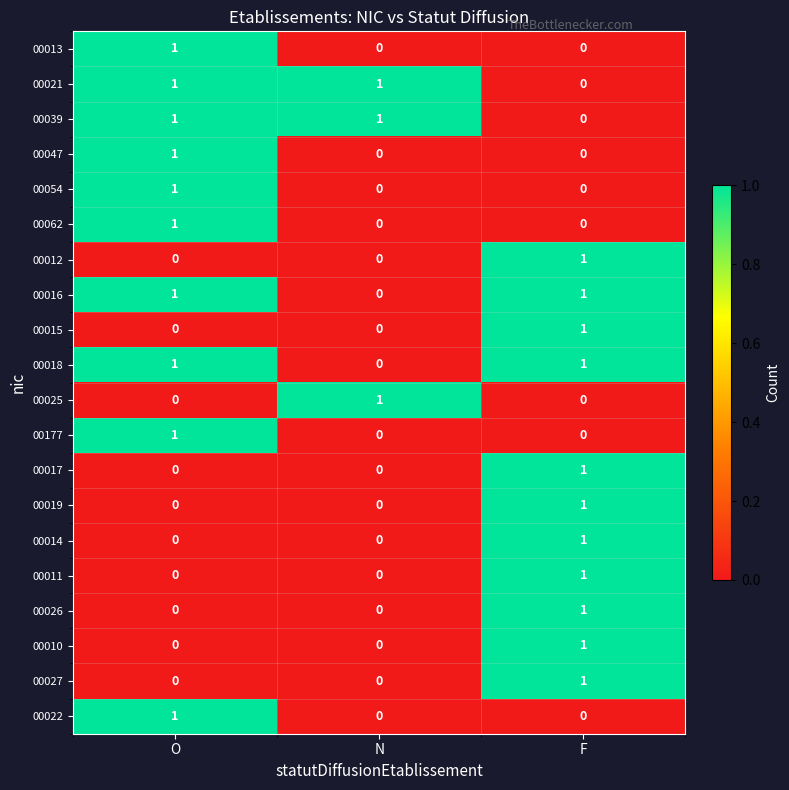

At how many categories does at least one series exceed 0?

3